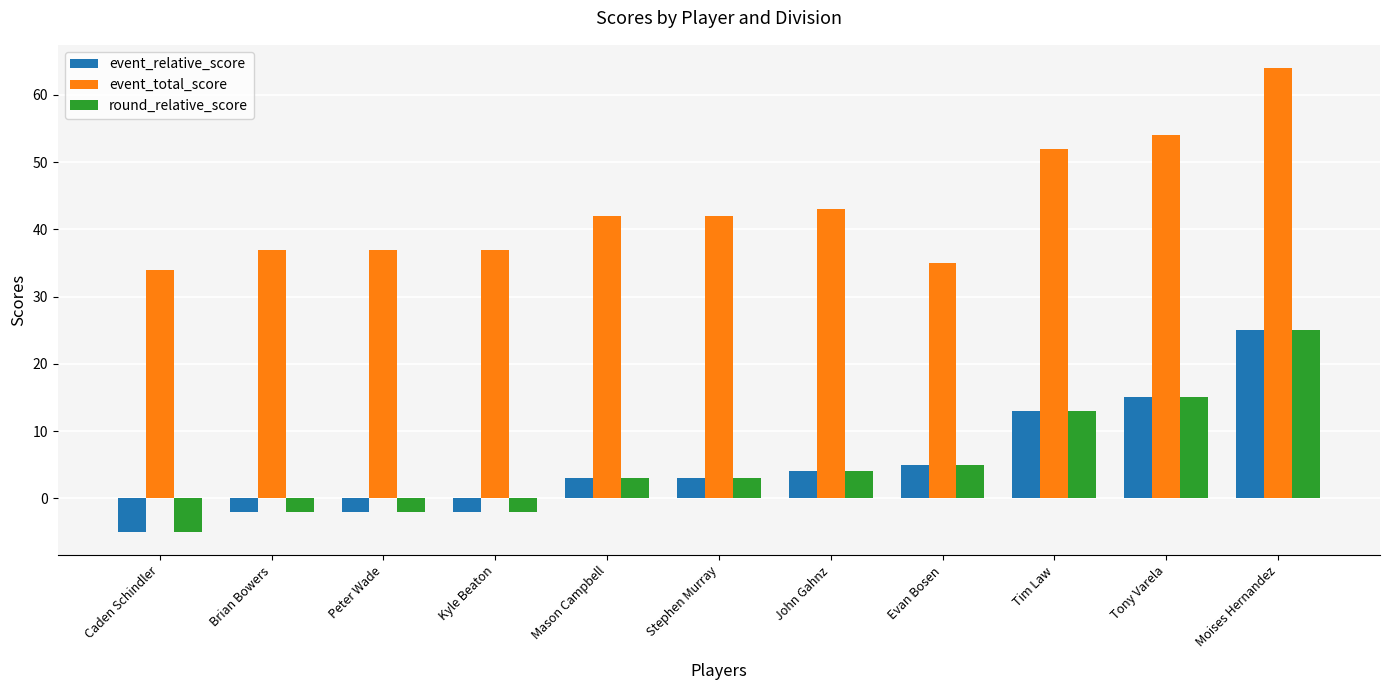

Reading left to right, transcribe all the data shown in this chart.

event_relative_score: Caden Schindler=-5	Brian Bowers=-2	Peter Wade=-2	Kyle Beaton=-2	Mason Campbell=3	Stephen Murray=3	John Gahnz=4	Evan Bosen=5	Tim Law=13	Tony Varela=15	Moises Hernandez=25
event_total_score: Caden Schindler=34	Brian Bowers=37	Peter Wade=37	Kyle Beaton=37	Mason Campbell=42	Stephen Murray=42	John Gahnz=43	Evan Bosen=35	Tim Law=52	Tony Varela=54	Moises Hernandez=64
round_relative_score: Caden Schindler=-5	Brian Bowers=-2	Peter Wade=-2	Kyle Beaton=-2	Mason Campbell=3	Stephen Murray=3	John Gahnz=4	Evan Bosen=5	Tim Law=13	Tony Varela=15	Moises Hernandez=25